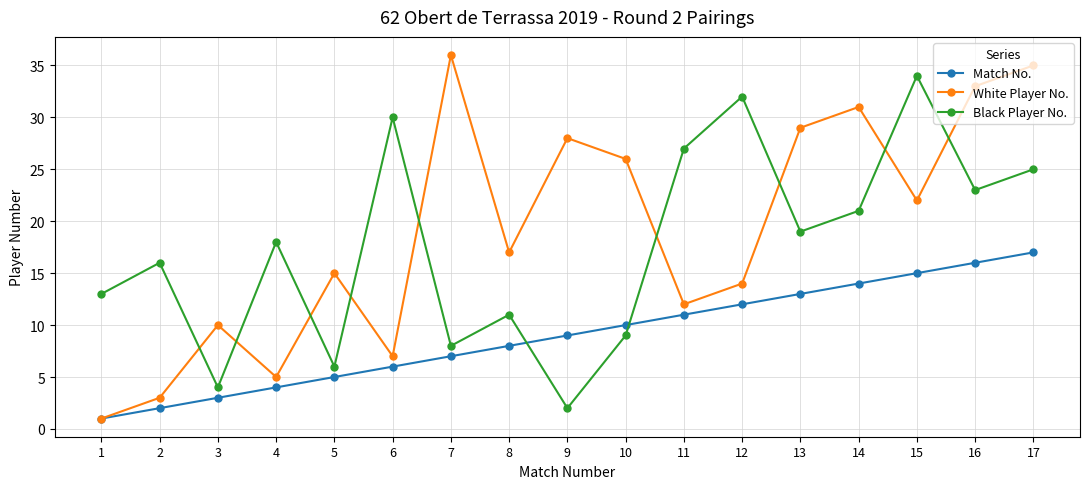

At which label does Black Player No. reach its peak?

15